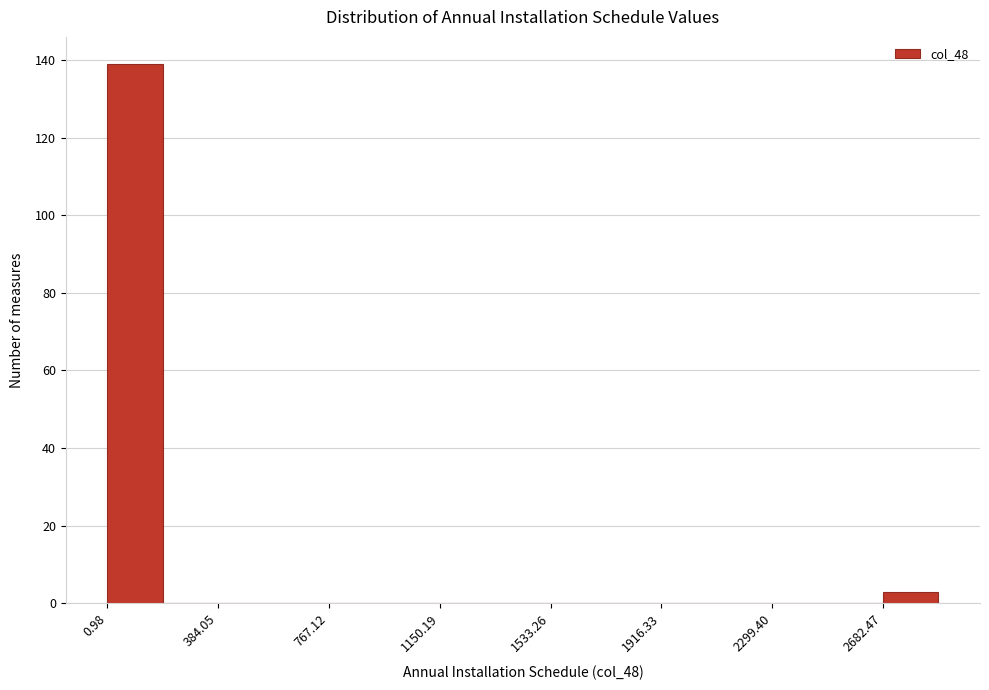

Around what value on the x-axis is the tallest bar? Give the approximate position of its centre, as read against the axis.

100